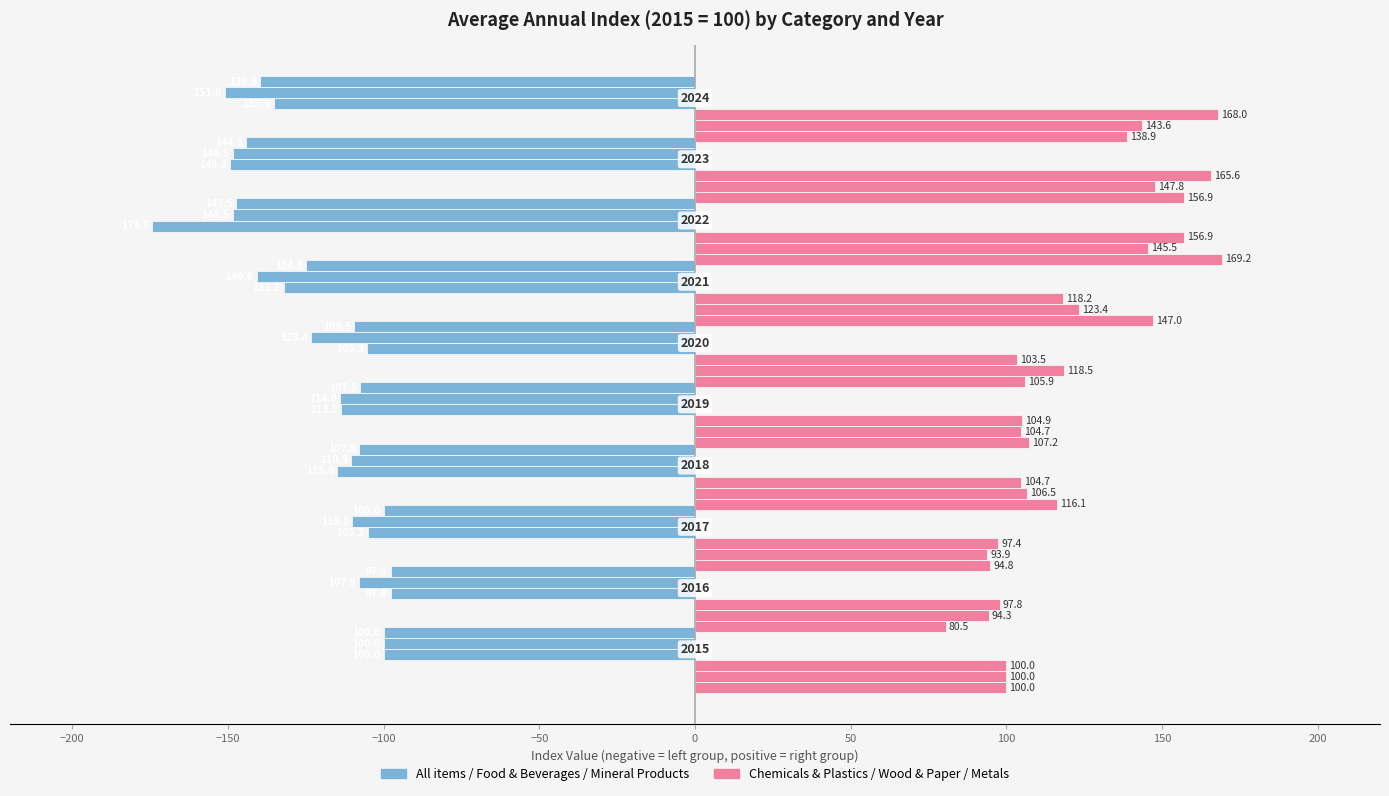

What is the sum of the All items values at −150 and 100?

-247.5